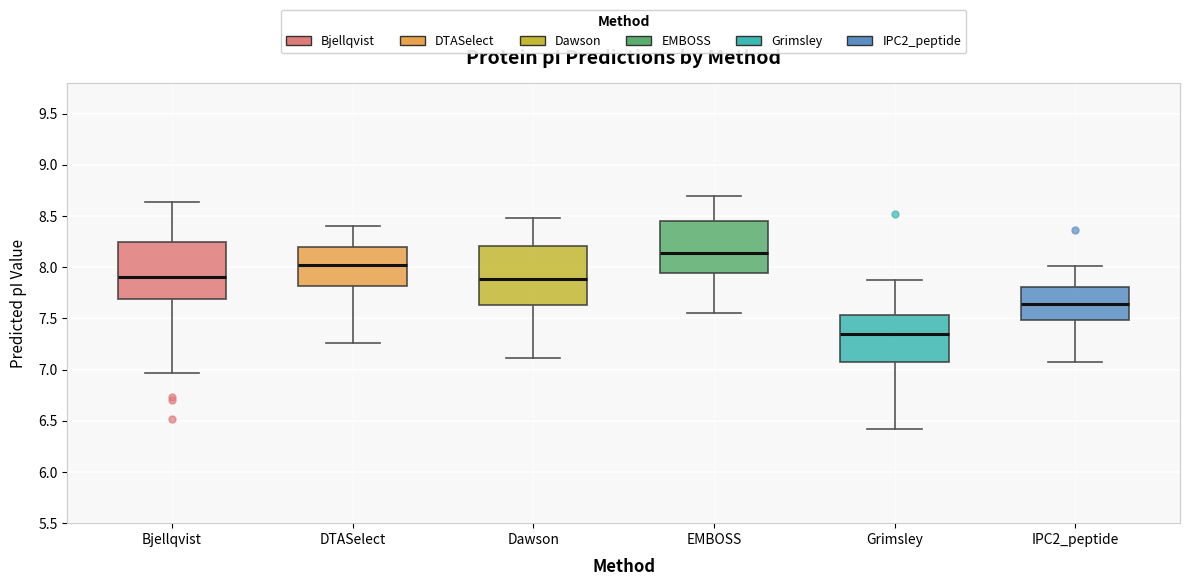

Reading left to right, read every box against the y-axis: the position of its median line, the range the box covers, and the ends of its whiskers. The values are not printed on the chart, so give them approximately, as read against the axis.

Bjellqvist: median 7.90, box 7.70 to 8.25, whiskers 6.95 to 8.65
DTASelect: median 8.00, box 7.80 to 8.20, whiskers 7.25 to 8.40
Dawson: median 7.90, box 7.65 to 8.20, whiskers 7.10 to 8.50
EMBOSS: median 8.15, box 7.95 to 8.45, whiskers 7.55 to 8.70
Grimsley: median 7.35, box 7.05 to 7.55, whiskers 6.40 to 7.90
IPC2_peptide: median 7.65, box 7.50 to 7.80, whiskers 7.05 to 8.00